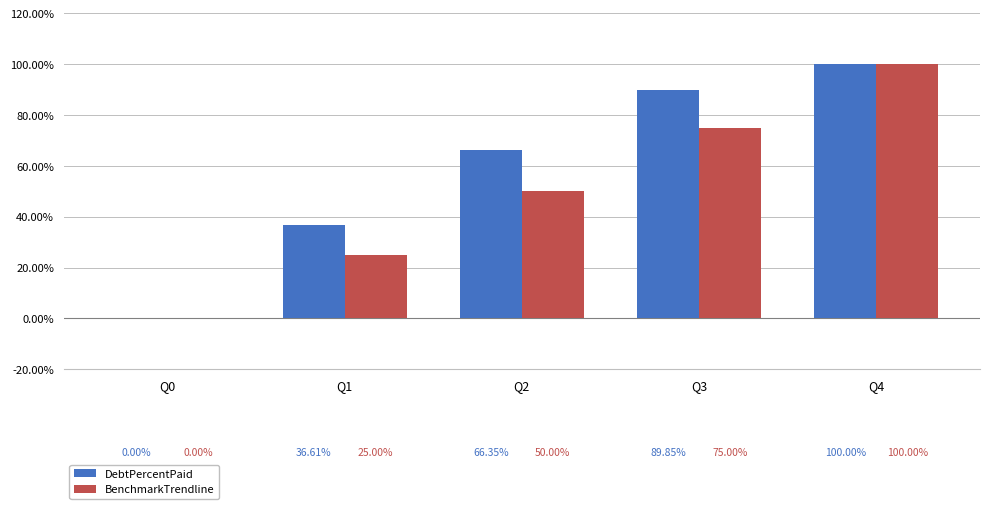

How many series are shown in this chart?

2